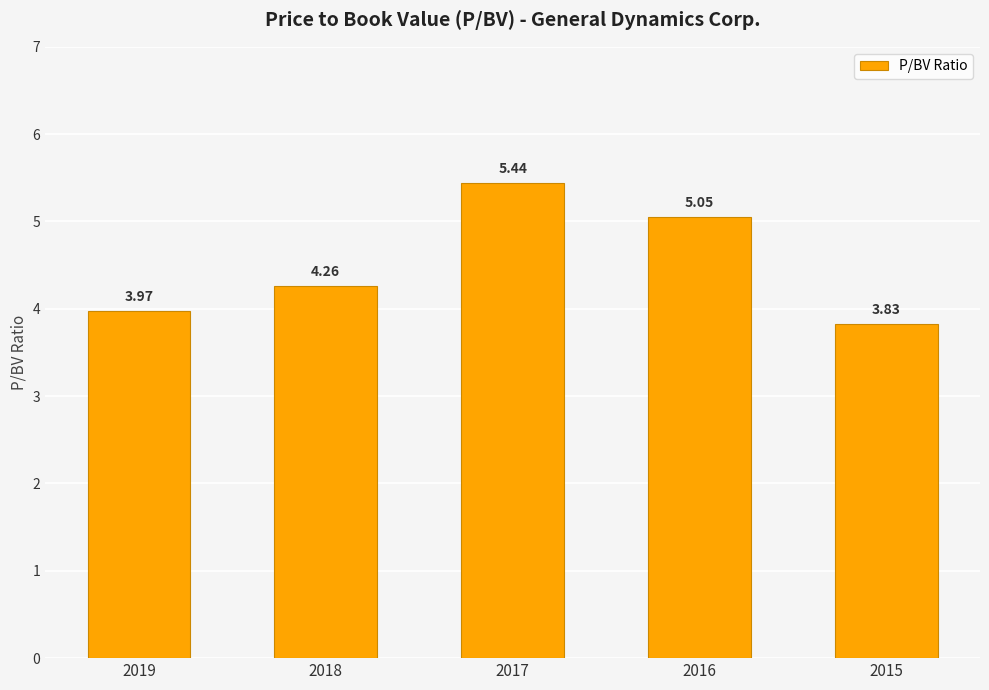

List the labels in order of value, largest first.

2017, 2016, 2018, 2019, 2015